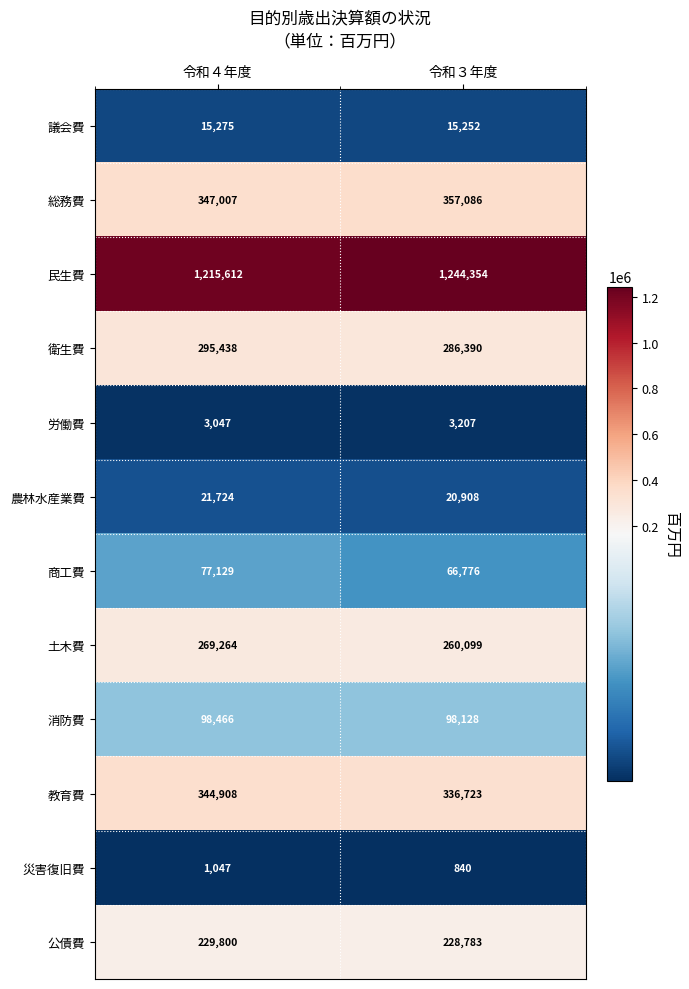

At how many categories does at least one series exceed 992691?

2